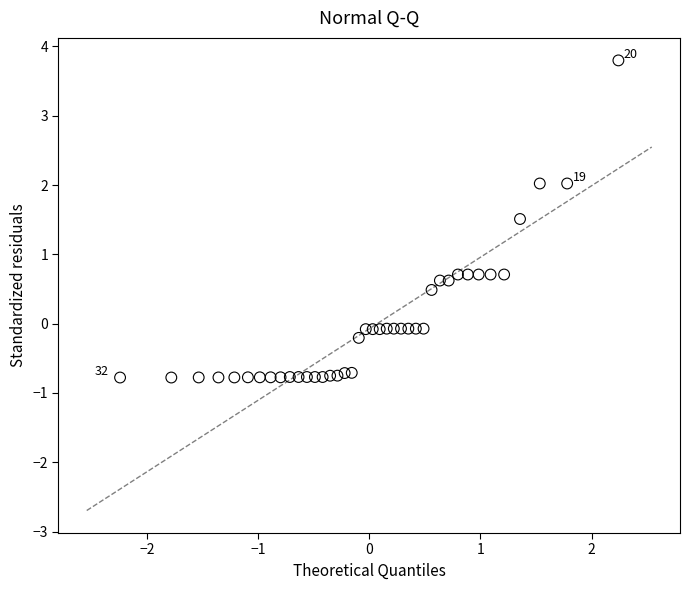

What is the range of X values (max minus min)?

4.5